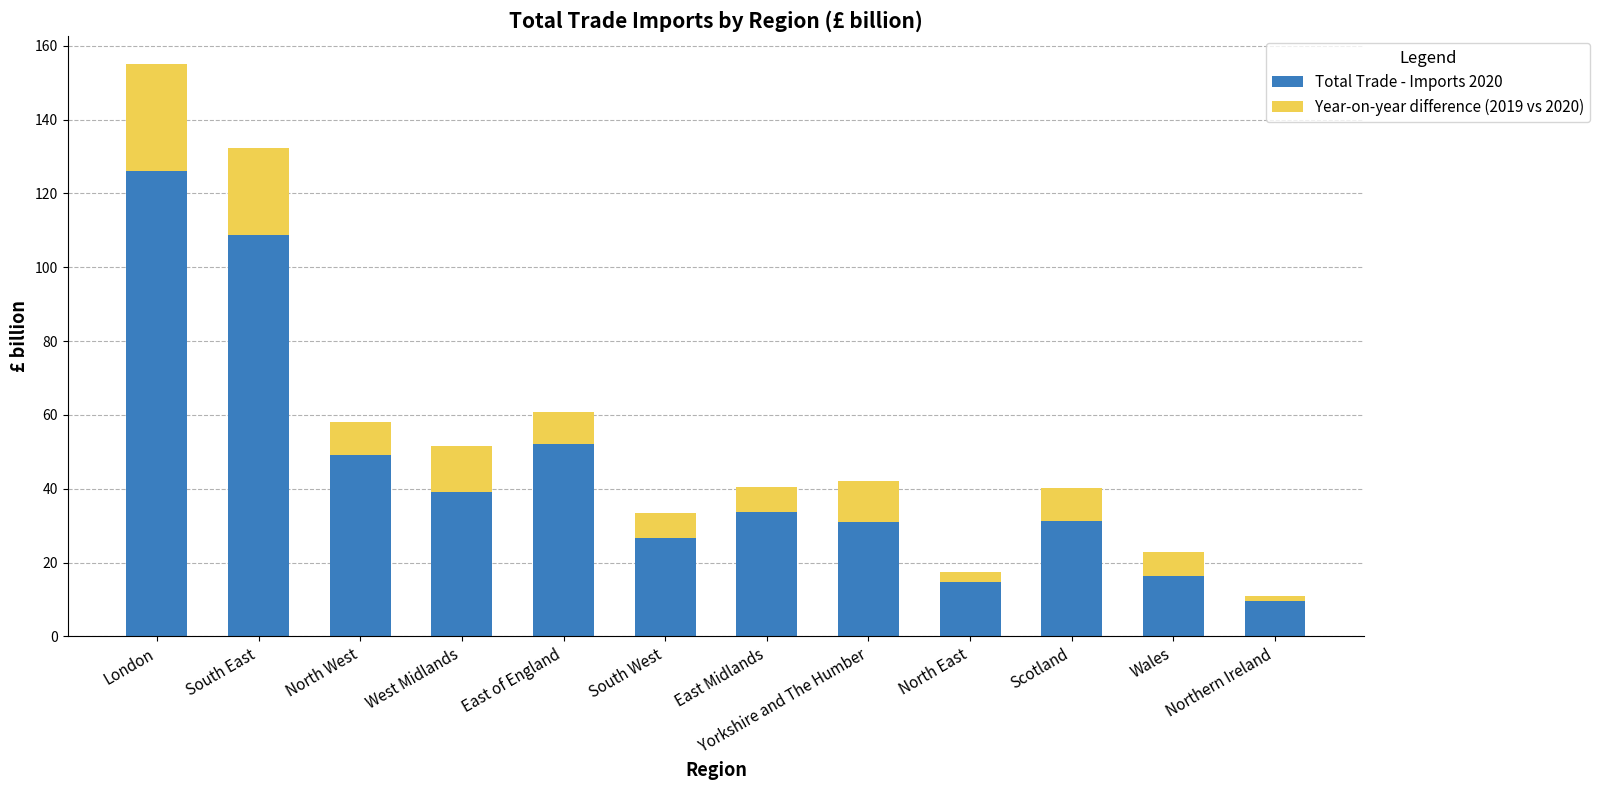

What is the sum of the Total Trade - Imports 2020 values at West Midlands and Scotland?

70.3